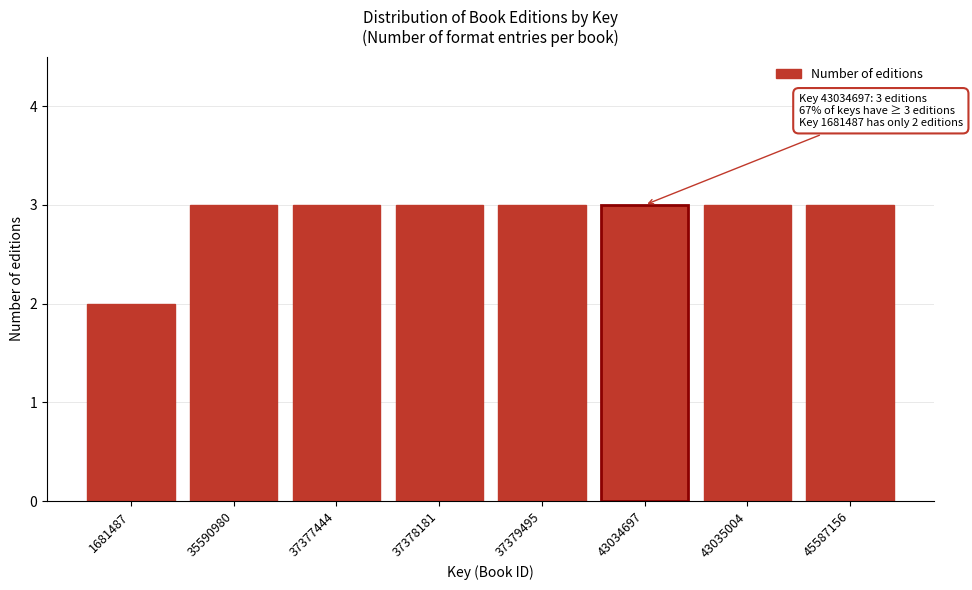

Reading left to right, what are all the values shown in this chart?

1681487=2	35590980=3	37377444=3	37378181=3	37379495=3	43034697=3	43035004=3	45587156=3